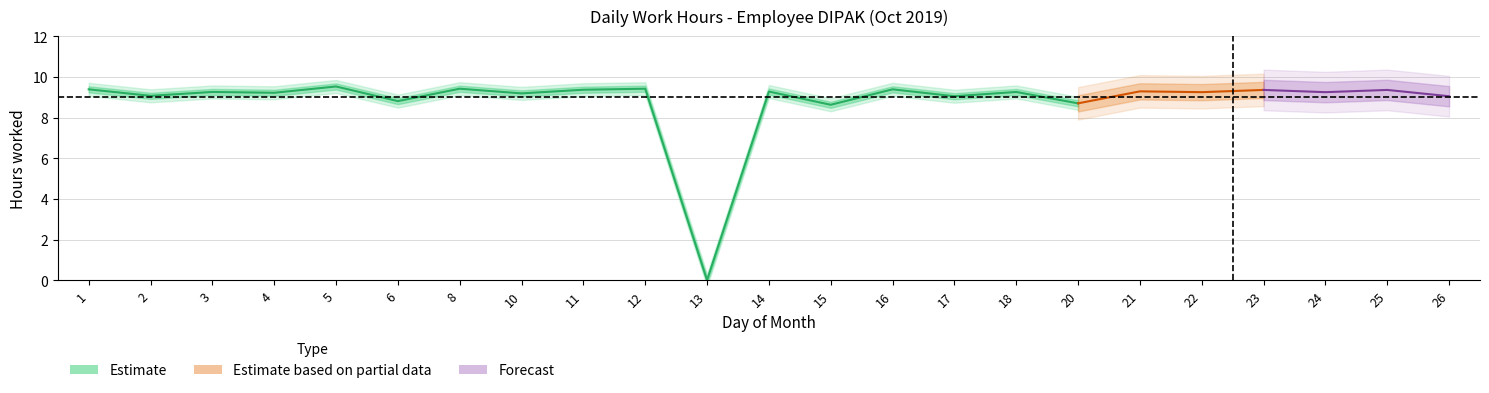

What is the sum of all values?

202.6